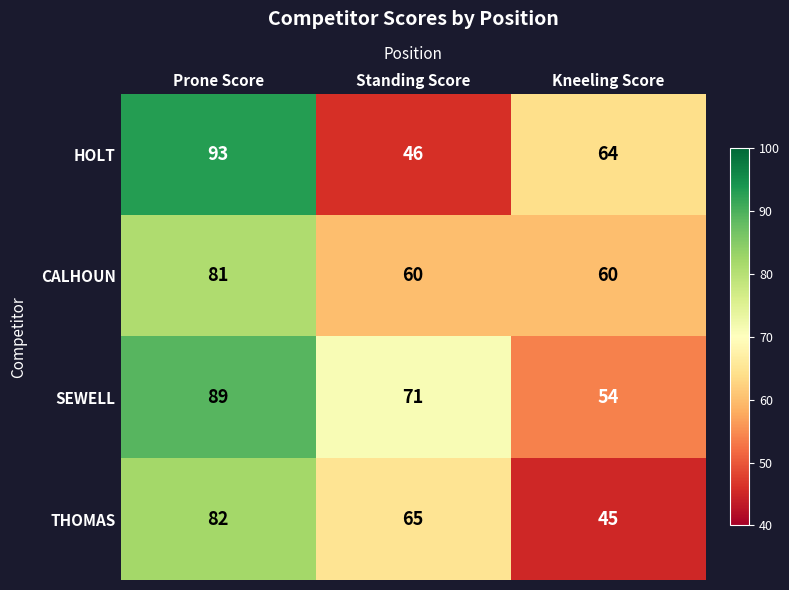

What is the difference between the maximum and minimum values in the THOMAS series?

37